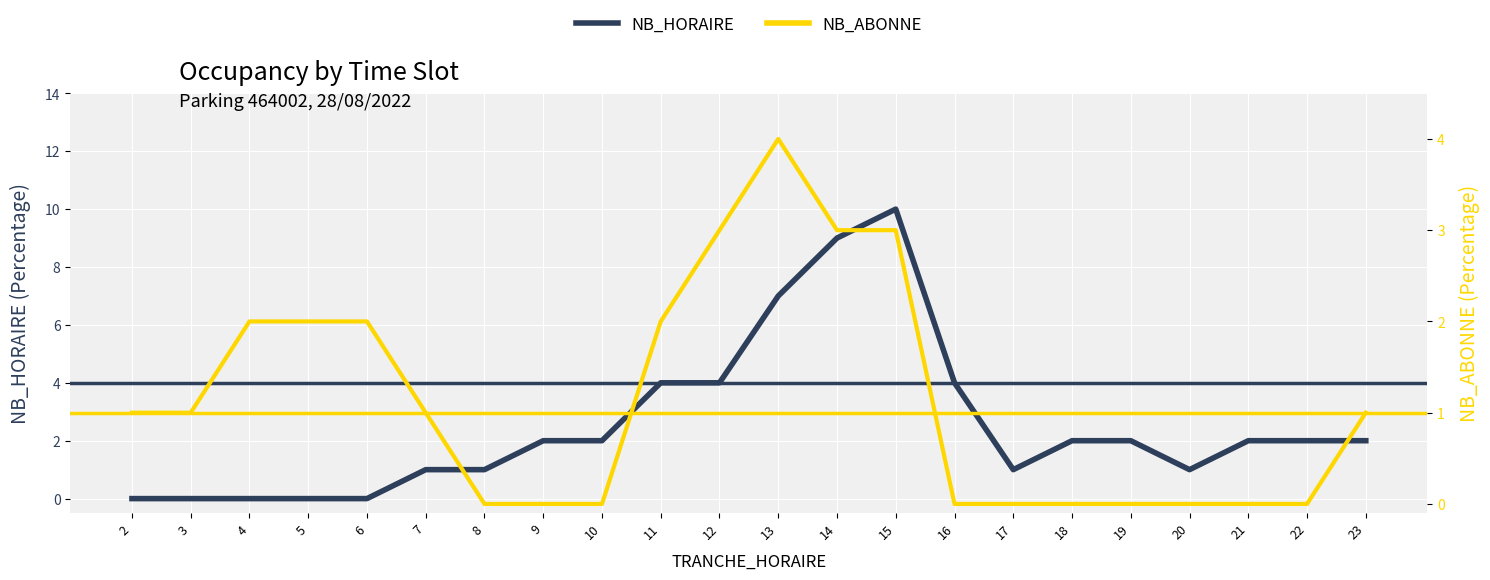

How many interior local valleys does the NB_HORAIRE series have?

2